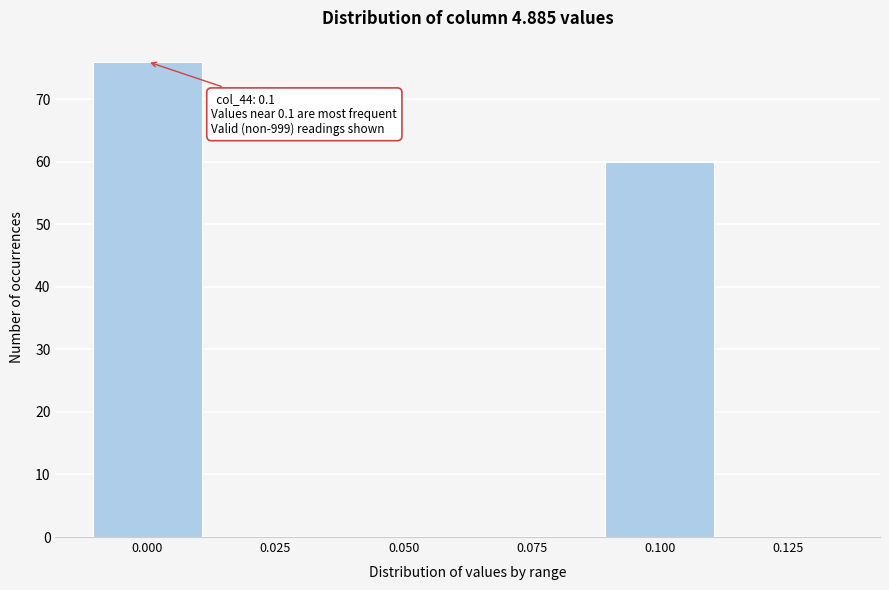

Reading left to right, transcribe all the data shown in this chart.

0.000=76	0.025=0	0.050=0	0.075=0	0.100=60	0.125=0